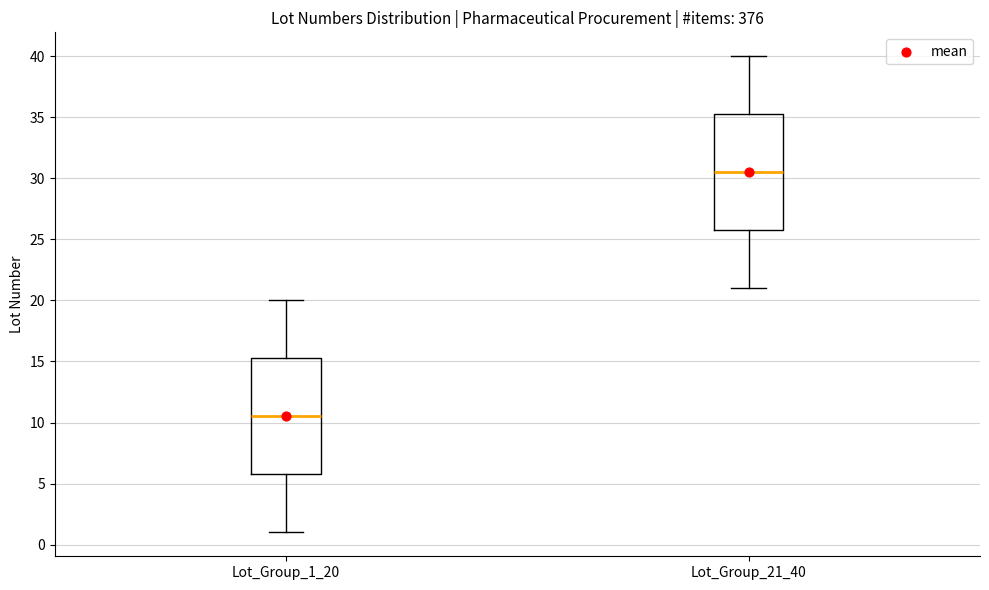

Where does the median line of the box for Lot_Group_21_40 sit on the y-axis? The values are not printed on the chart, so give them approximately, as read against the axis.

30.5